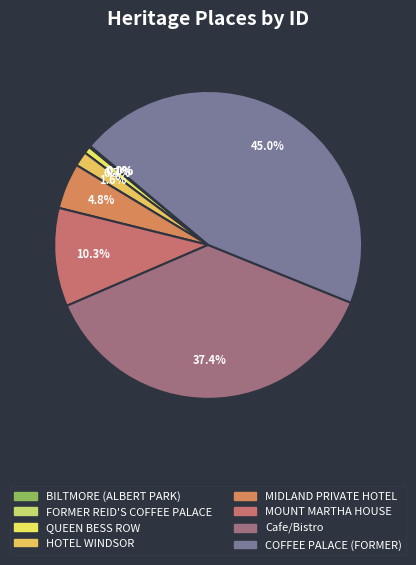

Is there any slice that represents more than half of the pie?

No